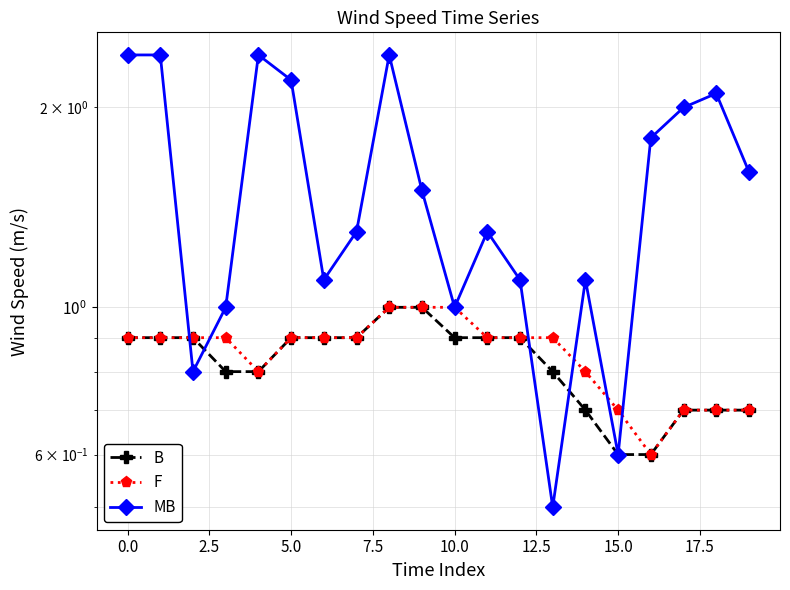

True or false: F and MB intersect in this chart.

True